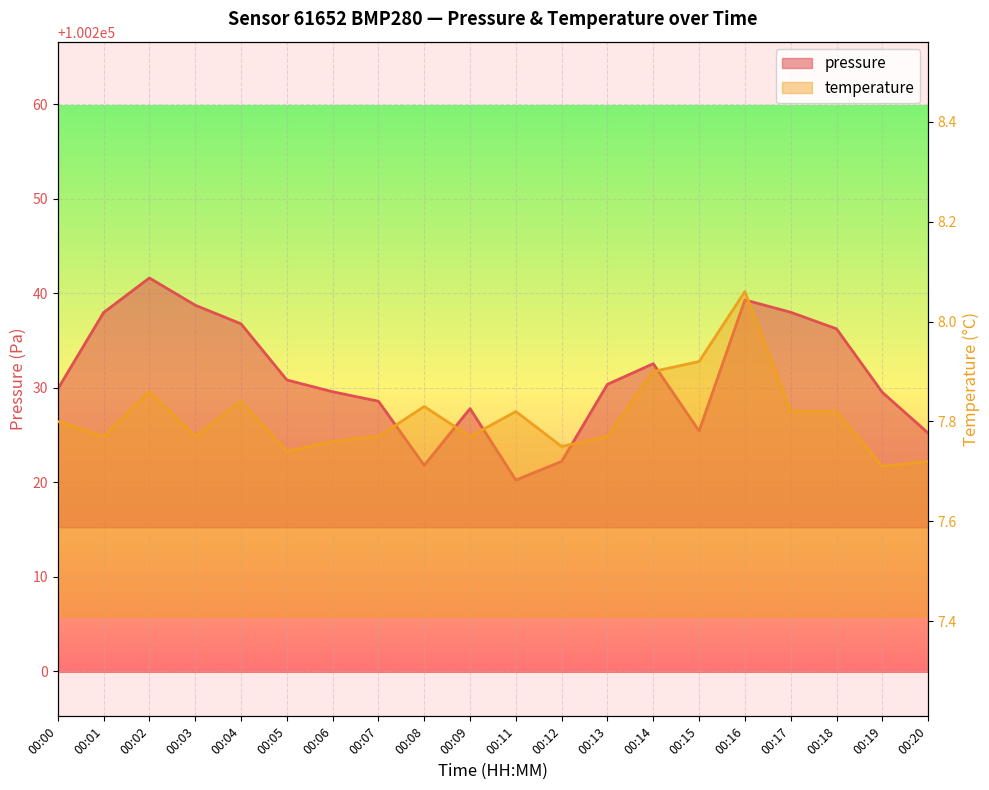

How many data points does each series have?

20